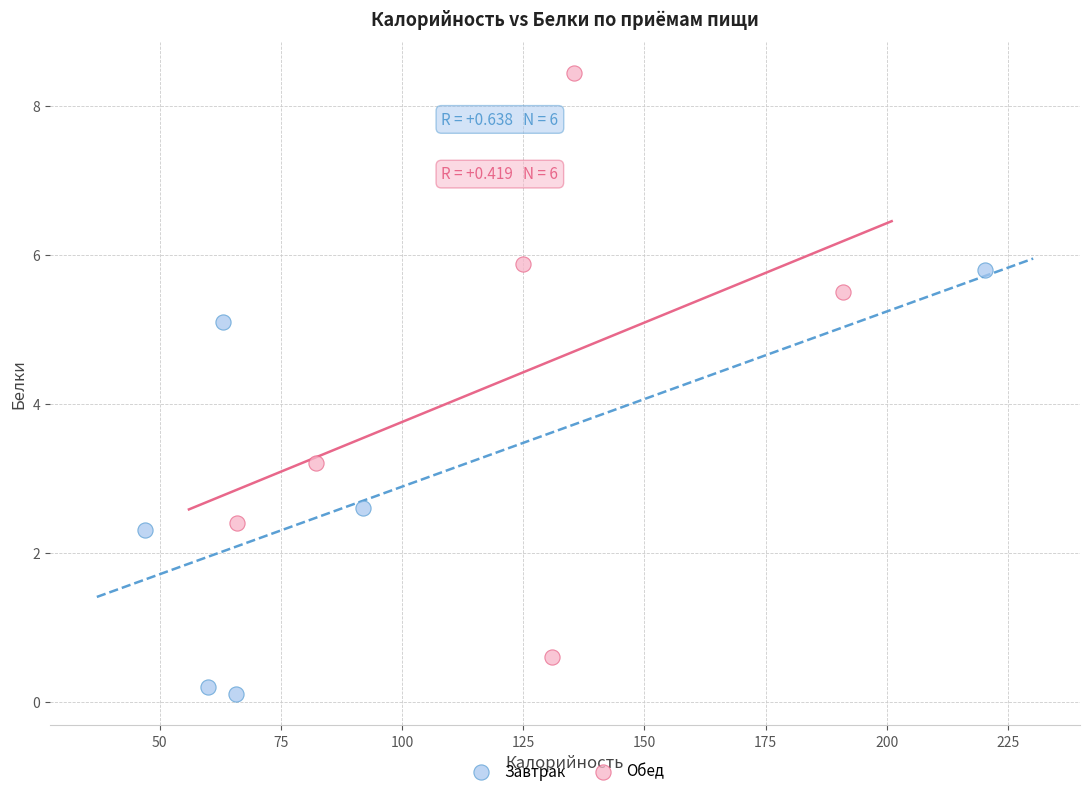

Which series has the widest spread of Y values?

Обед